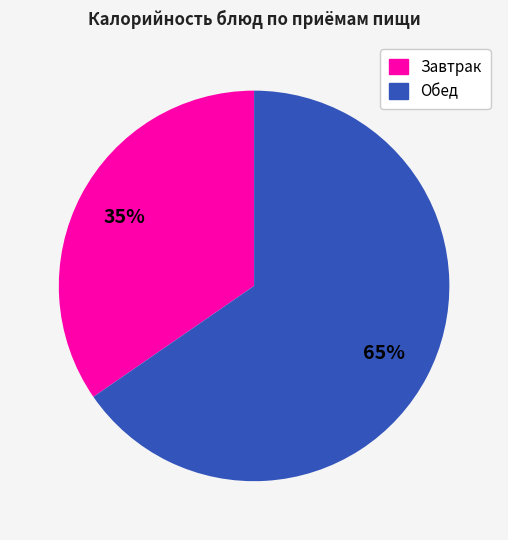

Does any single category account for the majority?

Yes